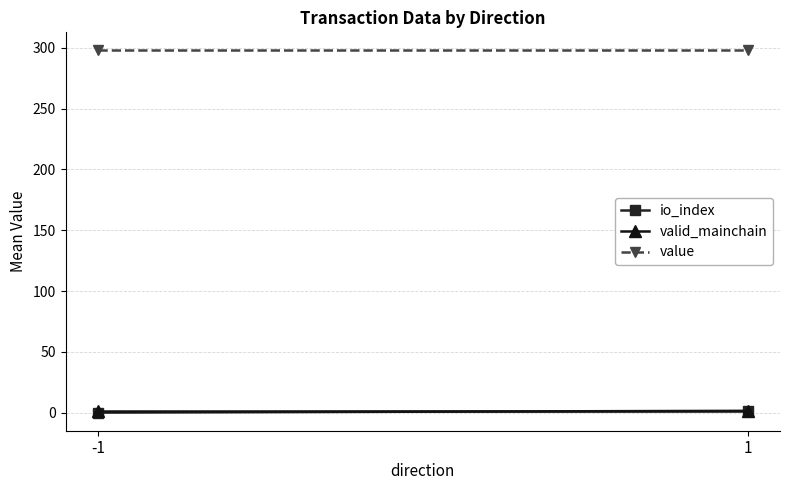

What is the sum of the valid_mainchain values at -1 and 1?

2.0